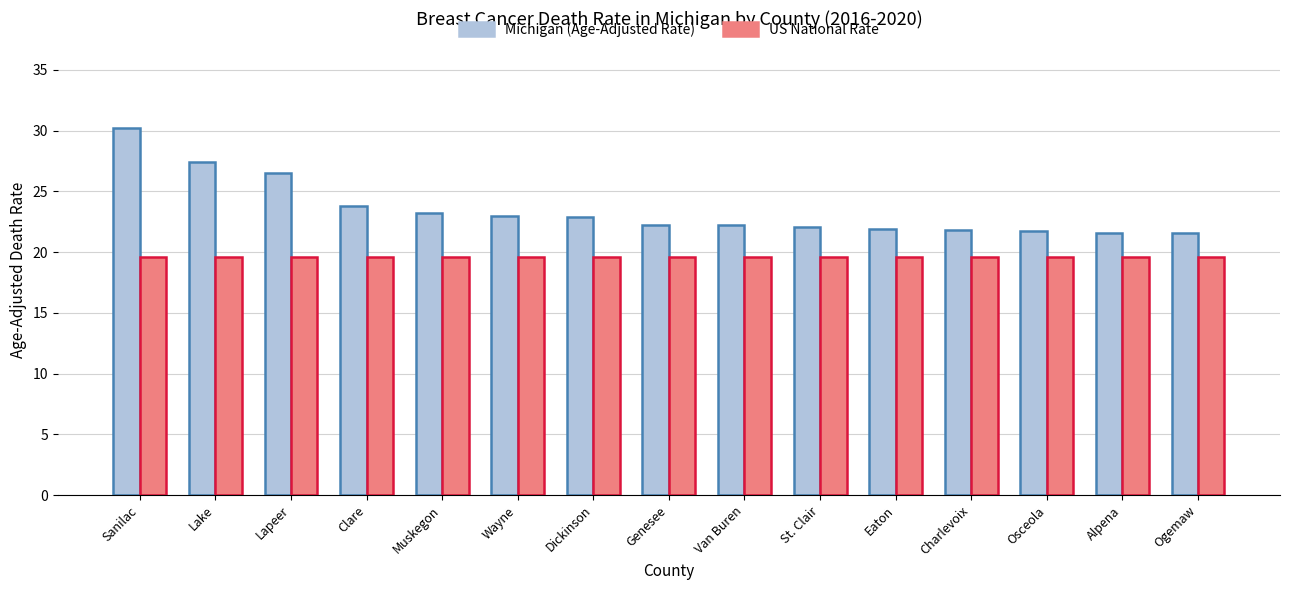

What is the difference between the highest and lowest values at Clare?

4.2